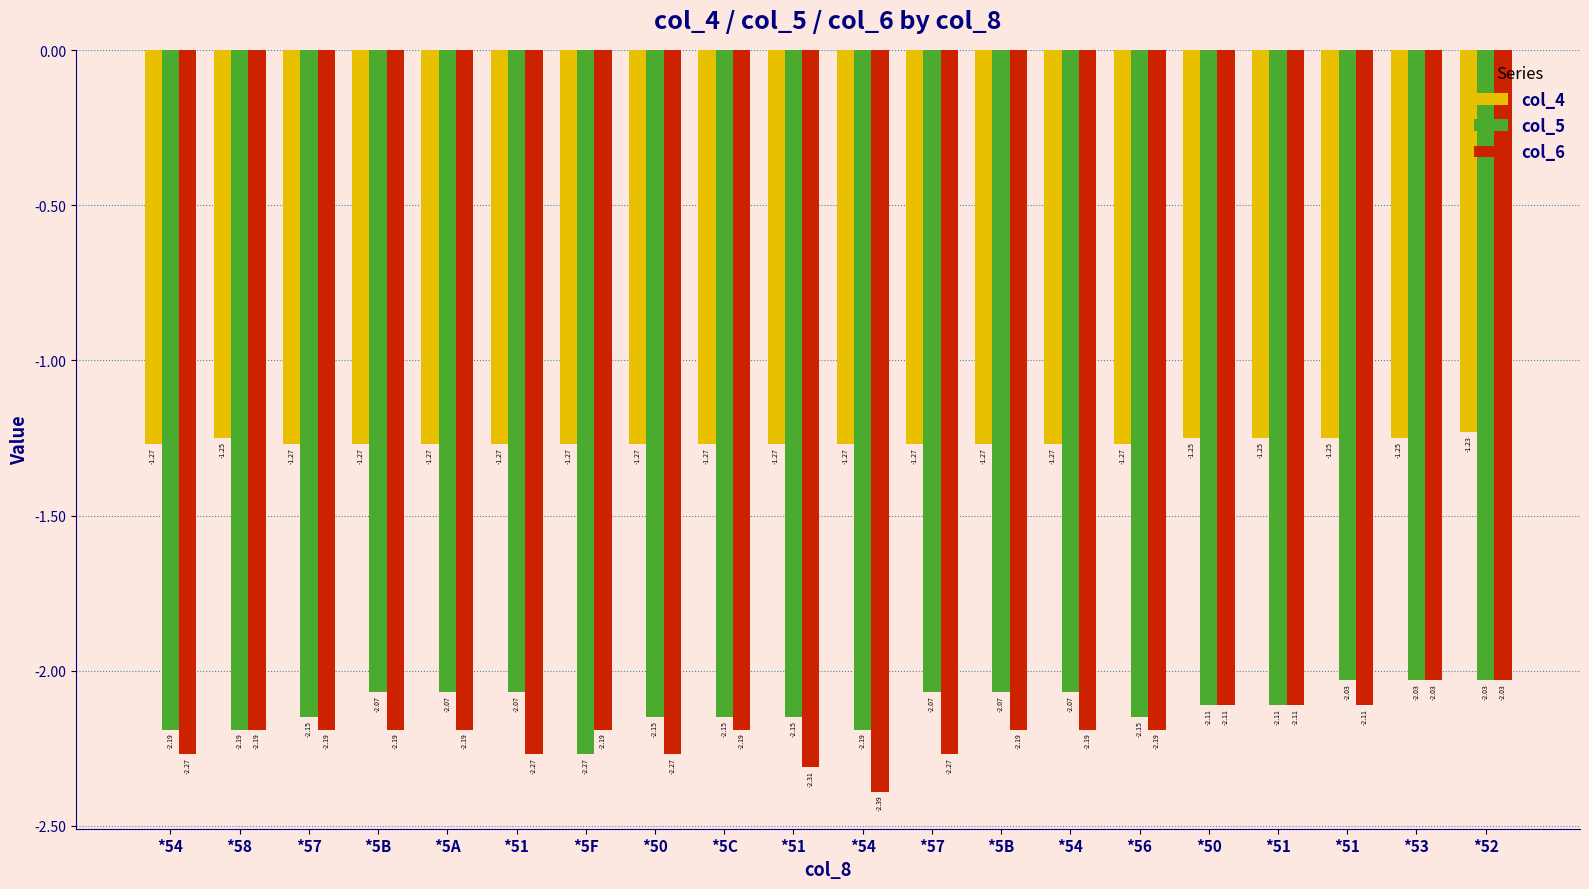

Where is col_5 nearest to the value -2?

*51